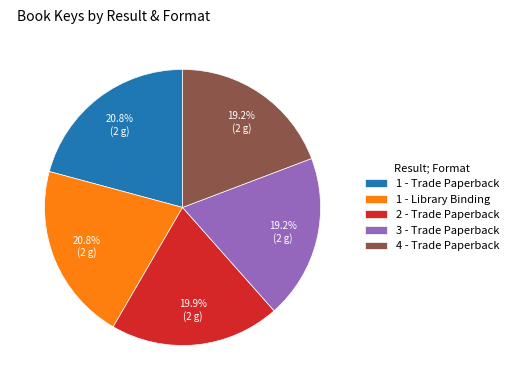

To the nearest percent, what portion does 1 - Library Binding represent?

21%